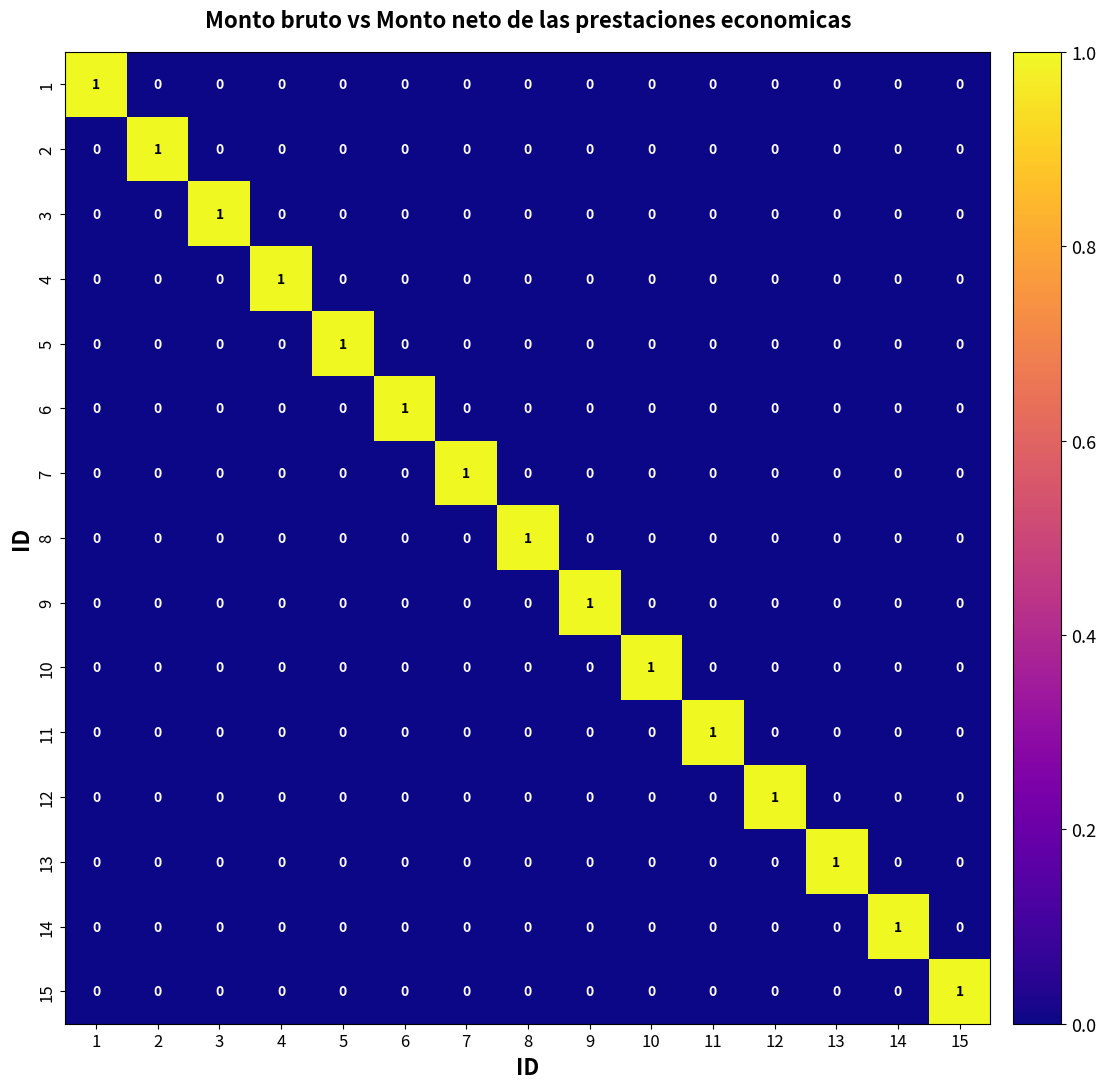

At how many categories does at least one series exceed 0?

15